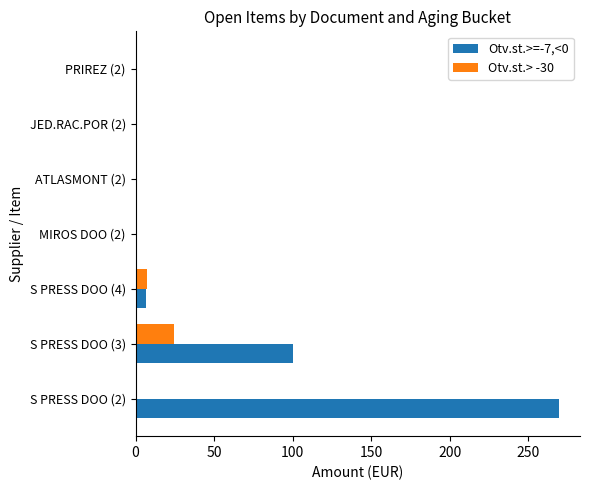

How many series are shown in this chart?

2